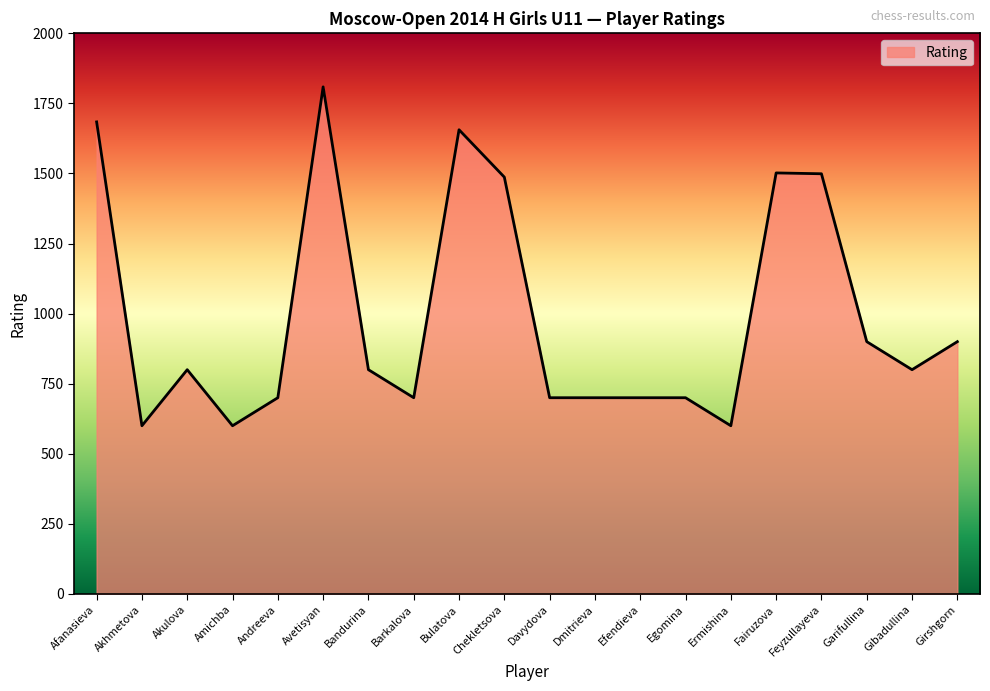

Does the chart display data point markers on the line(s)?

No